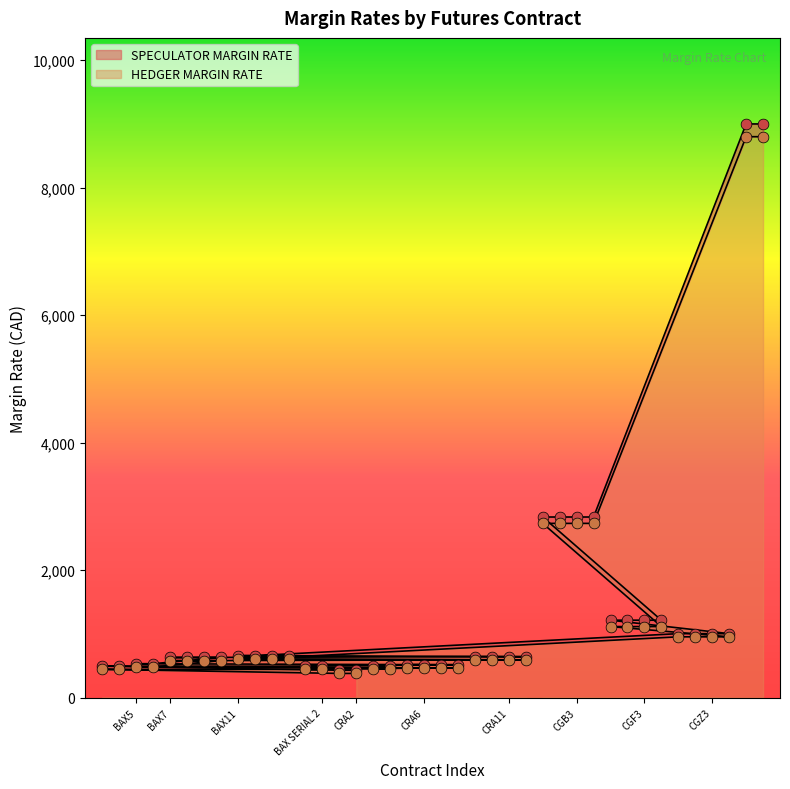

At which category is the sum across all series the highest?

LGB1